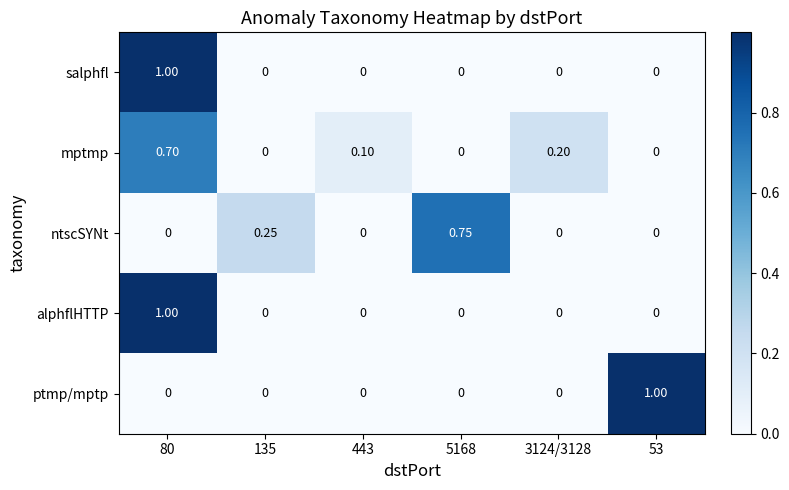

Between 3124/3128 and 53, which series saw the biggest shift?

ptmp/mptp